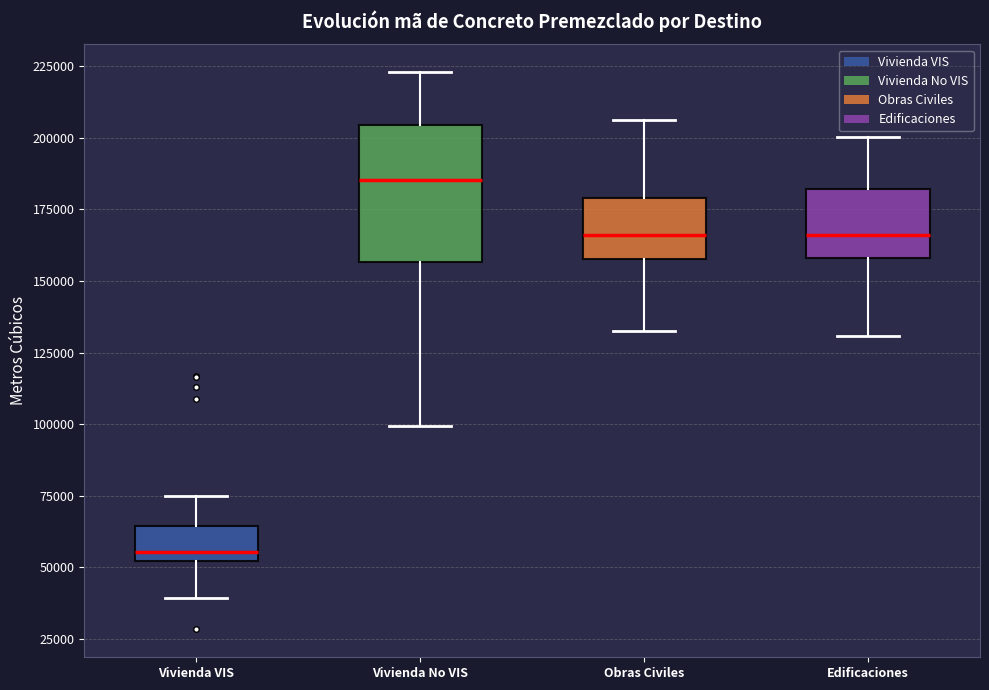

Reading left to right, transcribe this box plot: for each box, give where its median line is, the range the box spans, and where its two whiskers end, as read against the y-axis. The values are not printed on the chart, so give them approximately, as read against the axis.

Vivienda VIS: median 55000, box 50000 to 65000, whiskers 40000 to 75000
Vivienda No VIS: median 185000, box 155000 to 205000, whiskers 100000 to 225000
Obras Civiles: median 165000, box 160000 to 180000, whiskers 130000 to 205000
Edificaciones: median 165000, box 160000 to 180000, whiskers 130000 to 200000